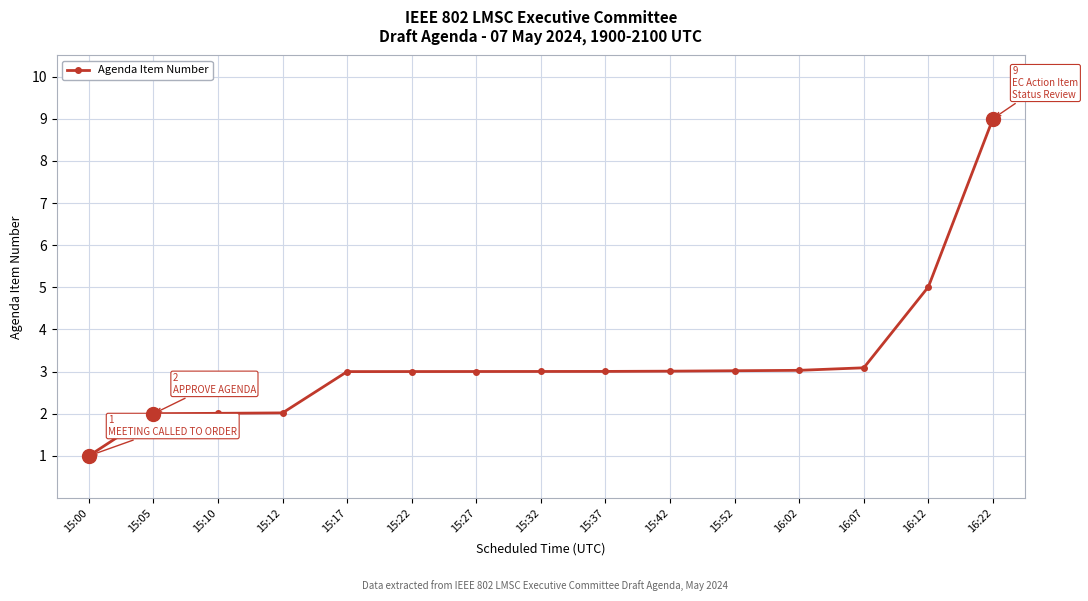

Approximately how many times larger is the value at 16:02 compared to 15:37?

1.0